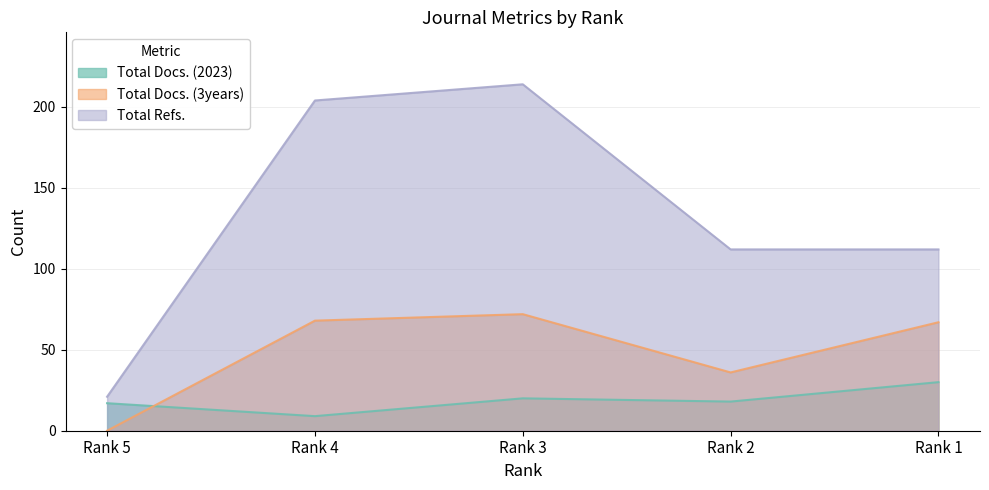

In Total Docs. (3years), how many points are lower than both neighbors (excluding endpoints)?

1